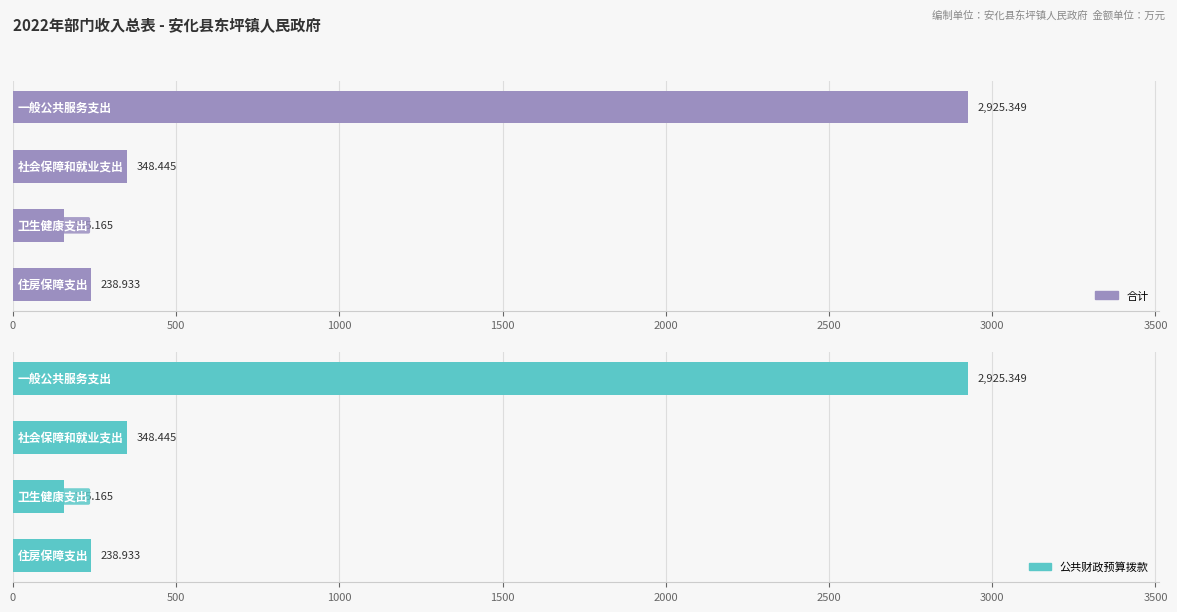

Which series has the largest range (max minus min)?

合计